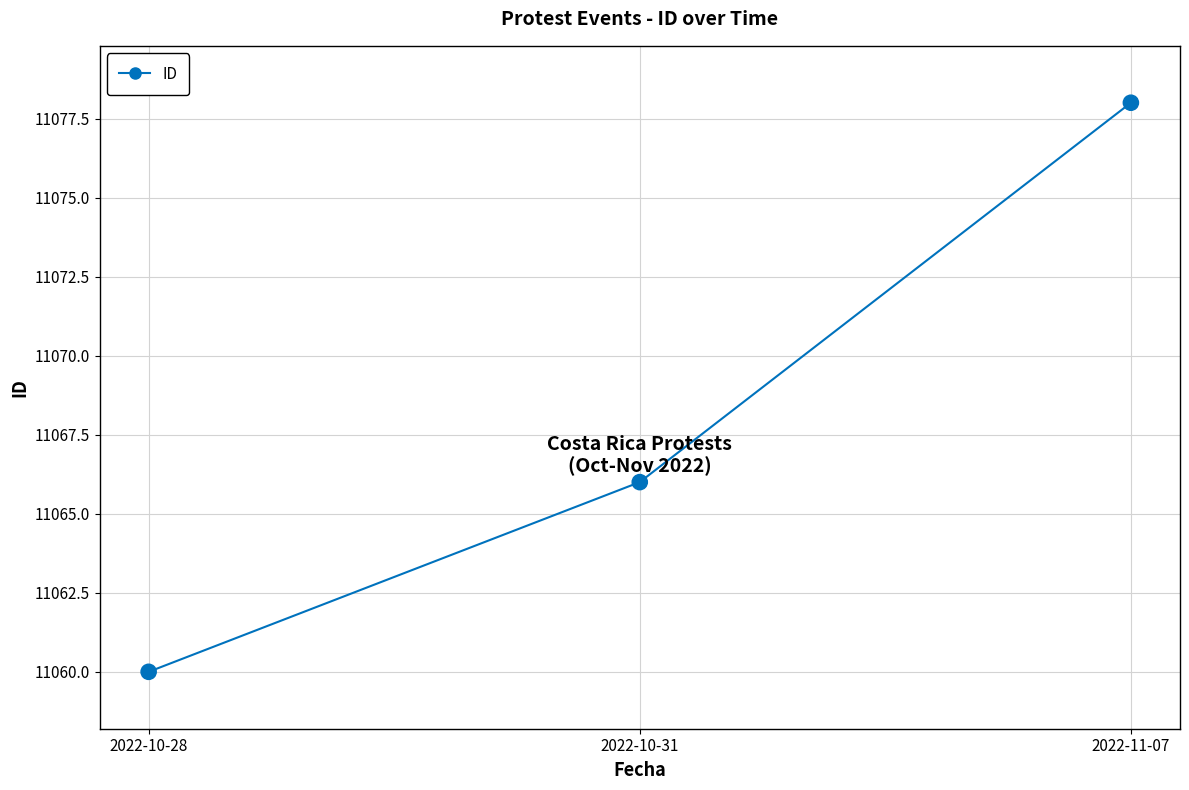

Approximately how many times larger is the value at 2022-10-28 compared to 2022-10-31?

1.0